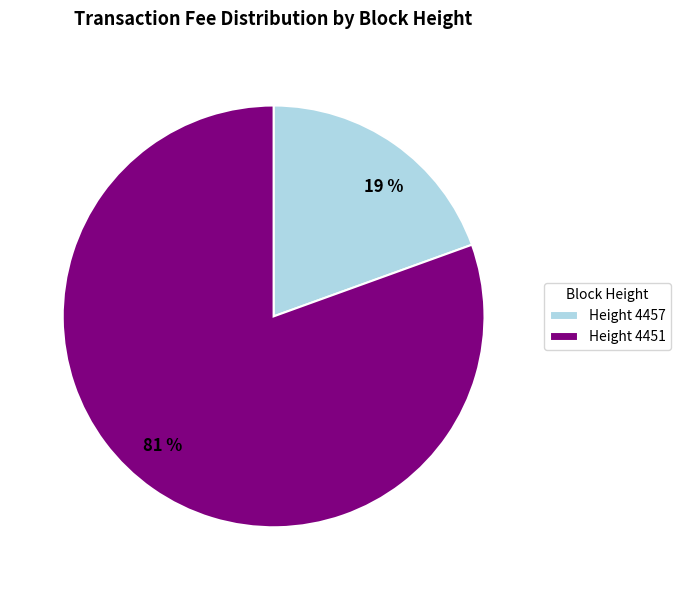

How many slices are in this pie chart?

2